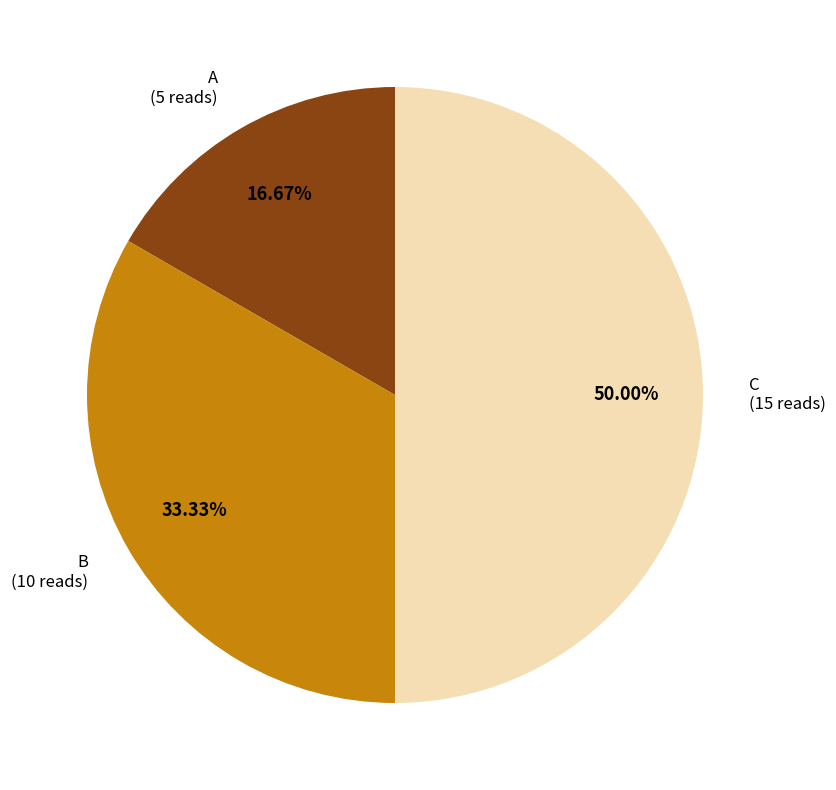

How many segments does this pie chart have?

3